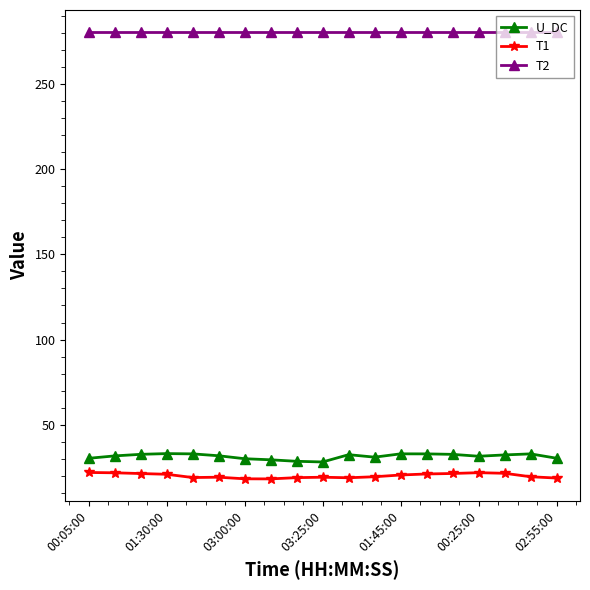

What is the greatest value displayed?

280.3